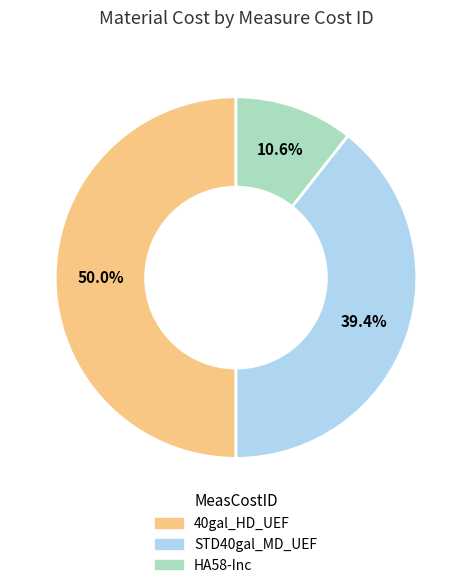

Which slice is the largest?

40gal_HD_UEF